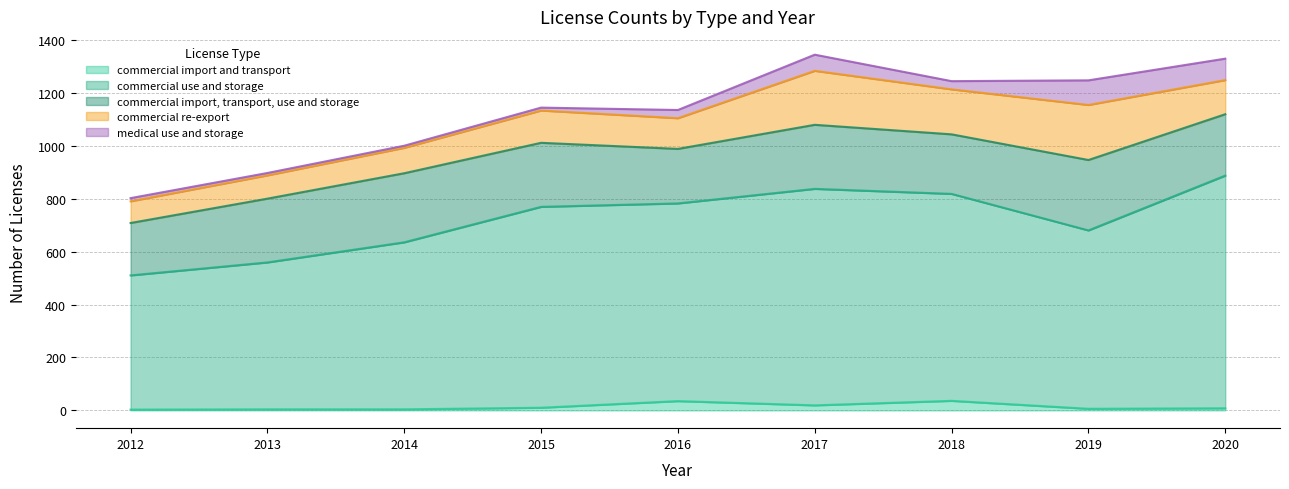

Is it true that commercial use and storage equals 631 at 2014?

True